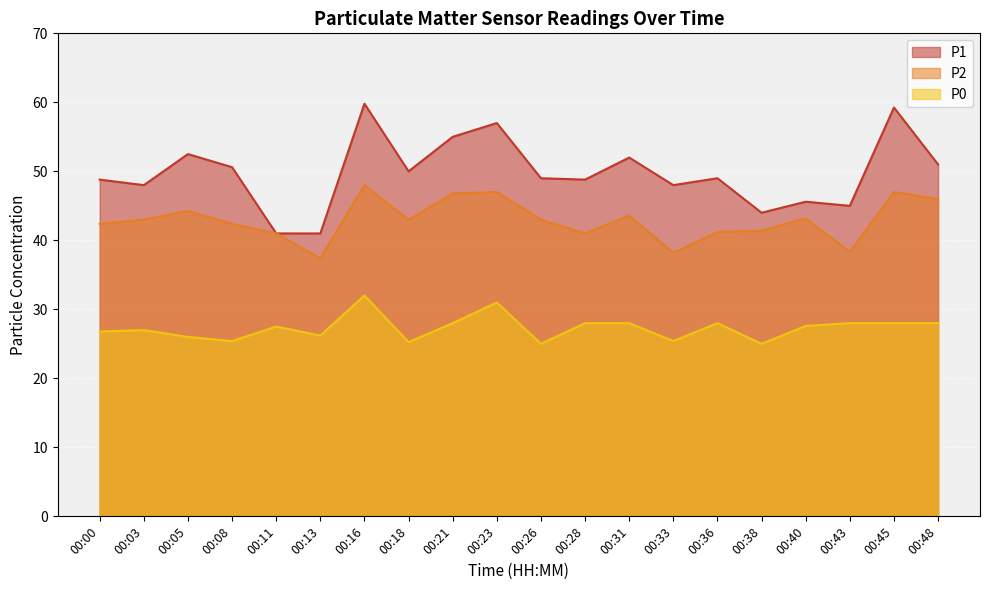

Which series has the widest spread of values?

P1